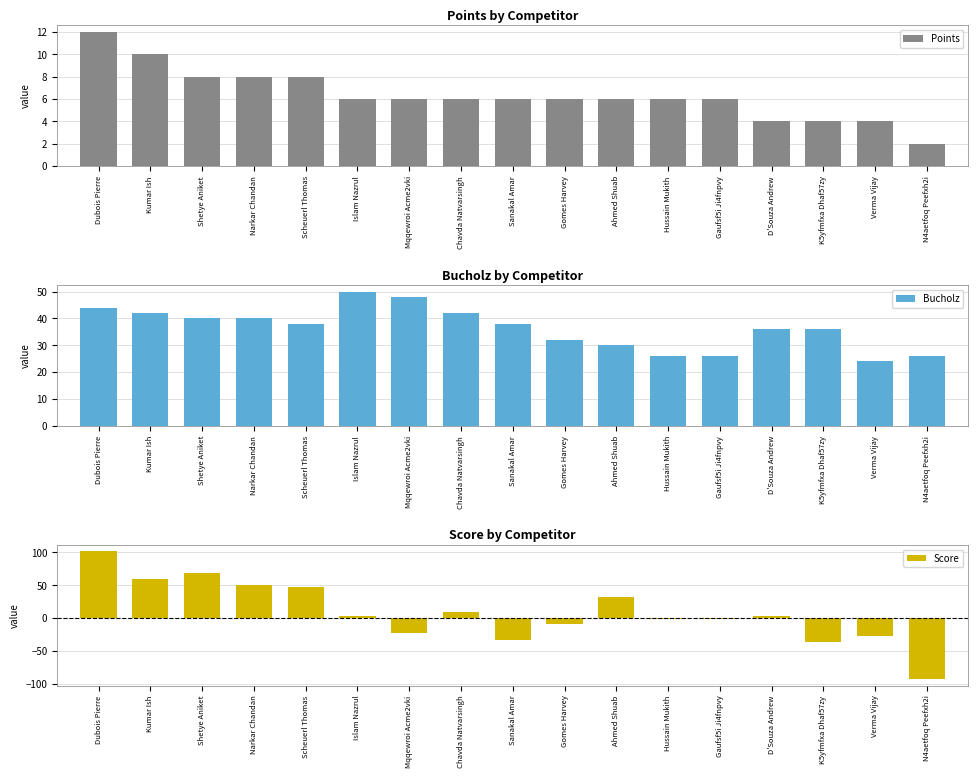

What is the minimum value shown in the chart?

-93